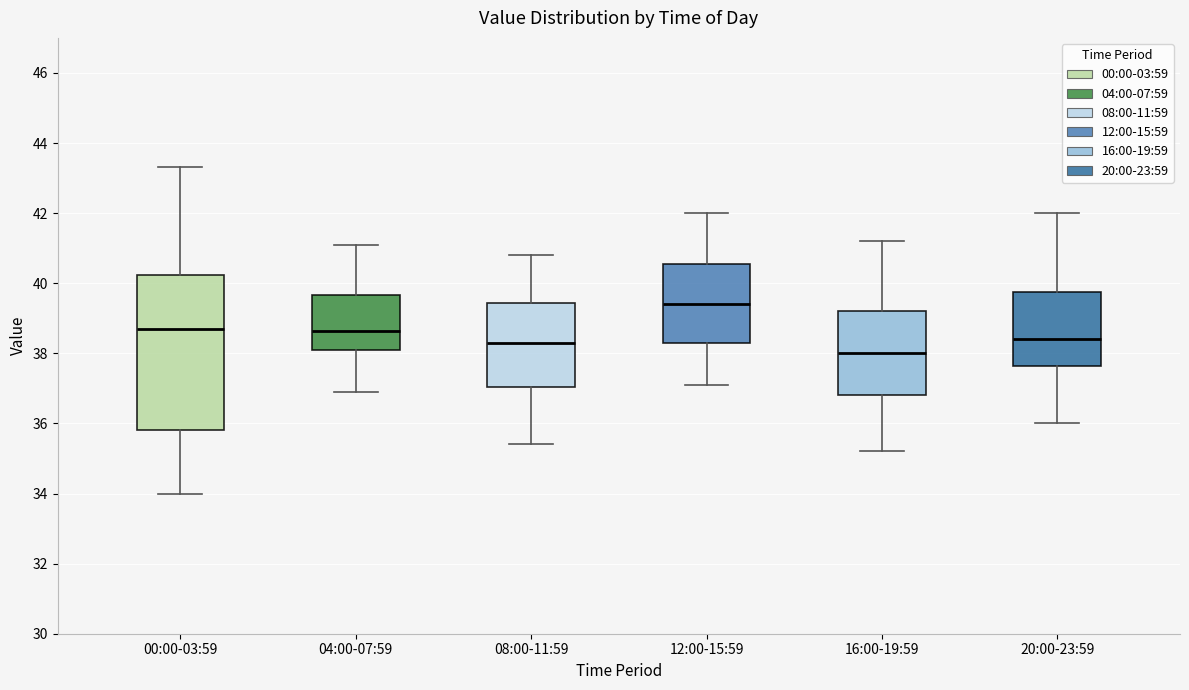

Reading left to right, transcribe this box plot: for each box, give where its median line is, the range the box spans, and where its two whiskers end, as read against the y-axis. The values are not printed on the chart, so give them approximately, as read against the axis.

00:00-03:59: median 38.8, box 35.8 to 40.2, whiskers 34.0 to 43.4
04:00-07:59: median 38.6, box 38.0 to 39.6, whiskers 37.0 to 41.2
08:00-11:59: median 38.4, box 37.0 to 39.4, whiskers 35.4 to 40.8
12:00-15:59: median 39.4, box 38.4 to 40.6, whiskers 37.2 to 42.0
16:00-19:59: median 38.0, box 36.8 to 39.2, whiskers 35.2 to 41.2
20:00-23:59: median 38.4, box 37.6 to 39.8, whiskers 36.0 to 42.0